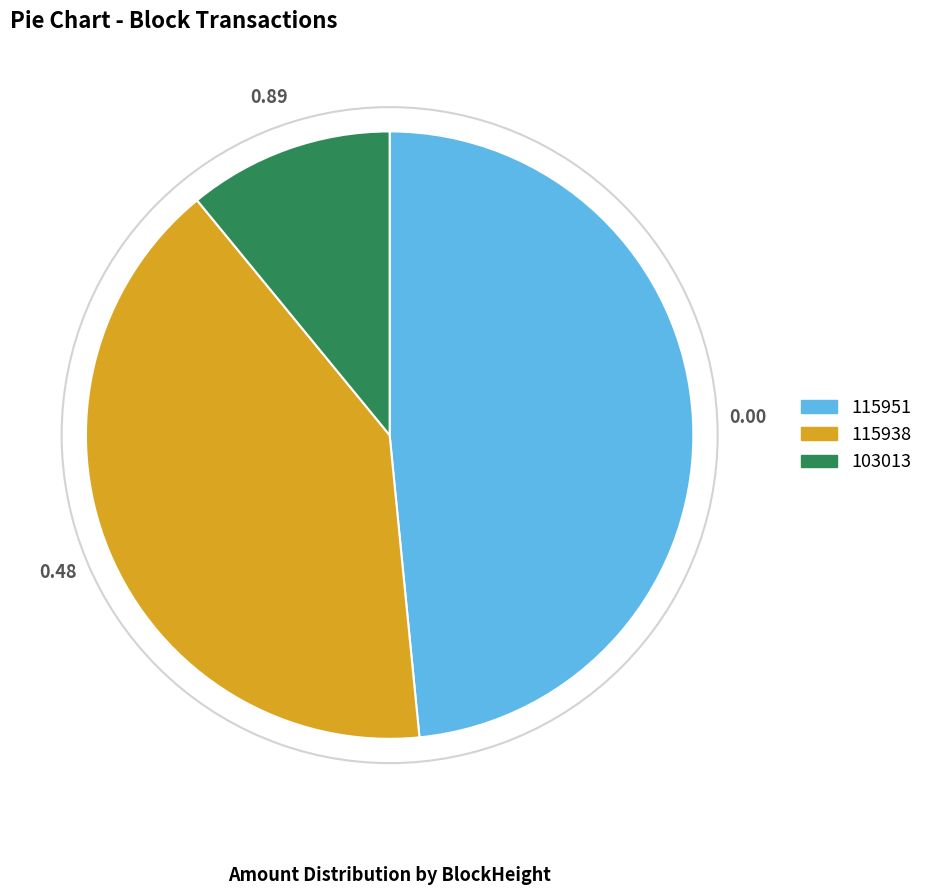

True or false: 115951 accounts for 5% of the total.

False